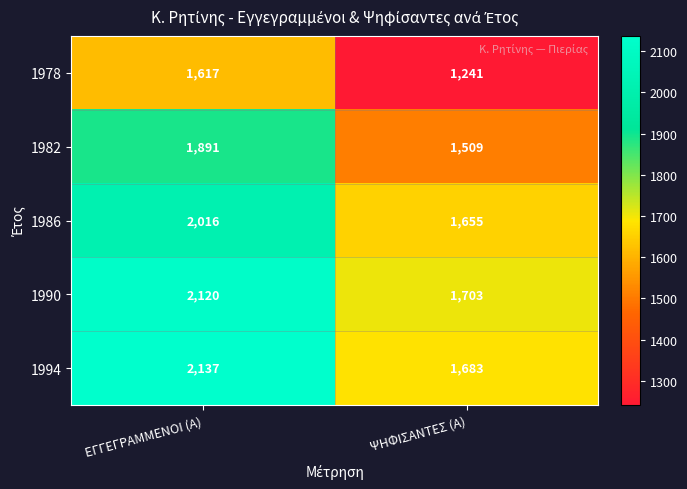

Between ΕΓΓΕΓΡΑΜΜΕΝΟΙ (Α) and ΨΗΦΙΣΑΝΤΕΣ (Α), which series saw the biggest shift?

1994